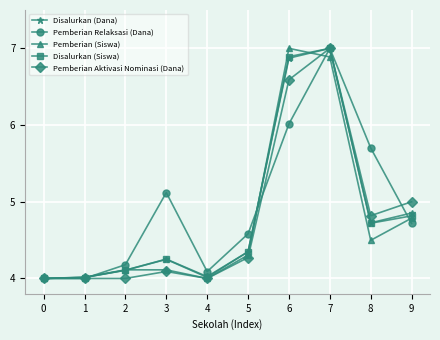

What is the lowest value of the Pemberian (Siswa) series?

4.0